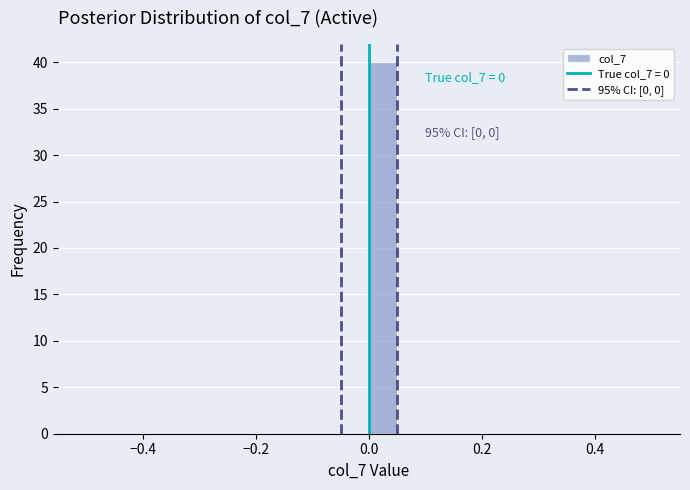

Read against the x-axis, roughly where is the centre of the tallest bar?

0.02